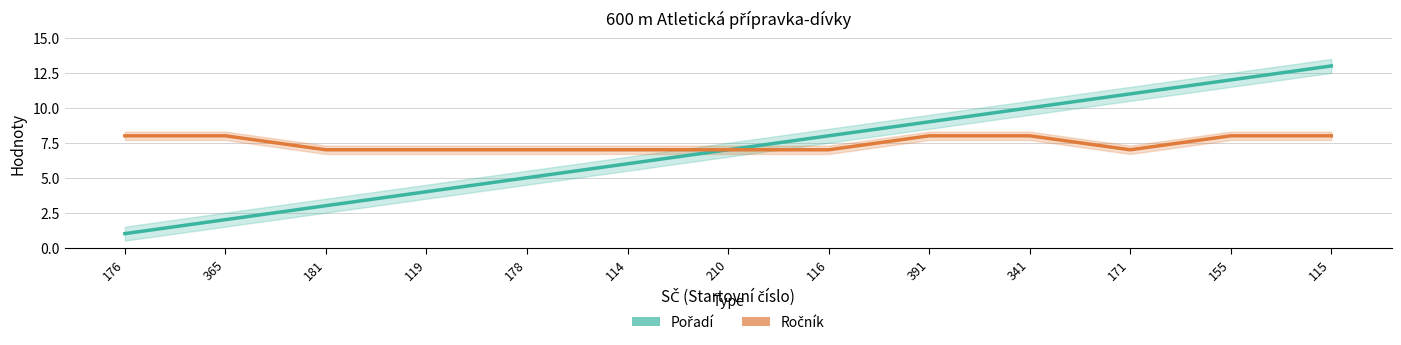

How many data points in Pořadí are above 7?

6